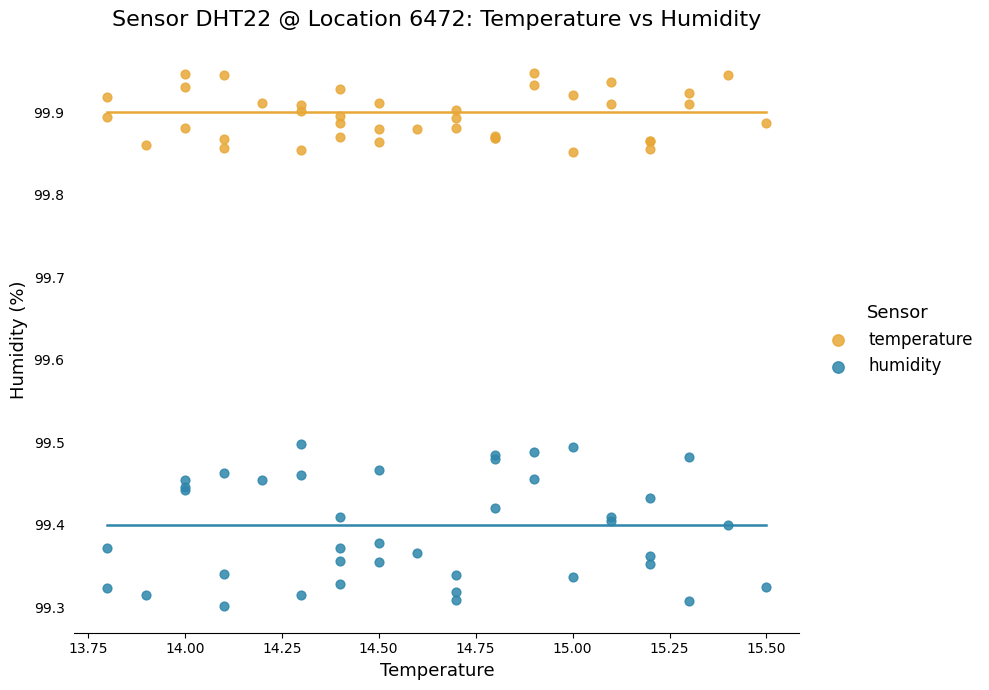

Which series contains the lowest Y value?

humidity